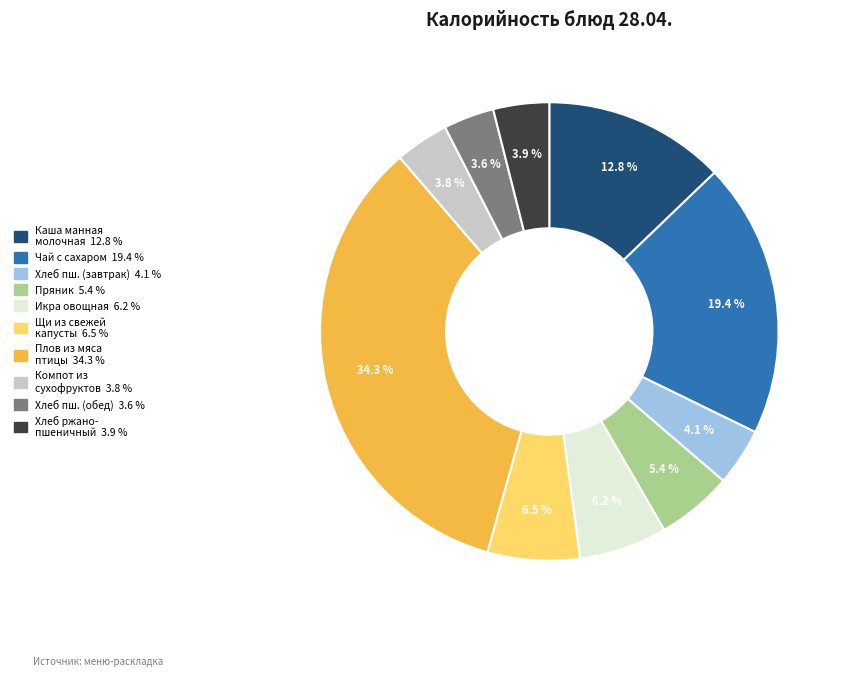

Is there any slice that represents more than half of the pie?

No